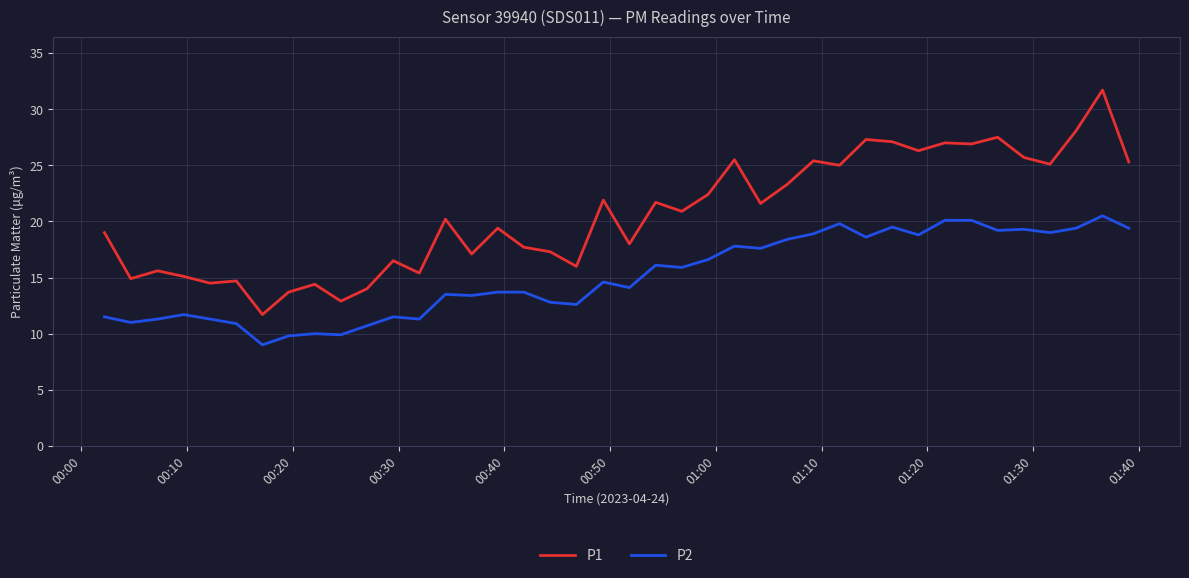

What are all the series names shown in the legend?

P1, P2